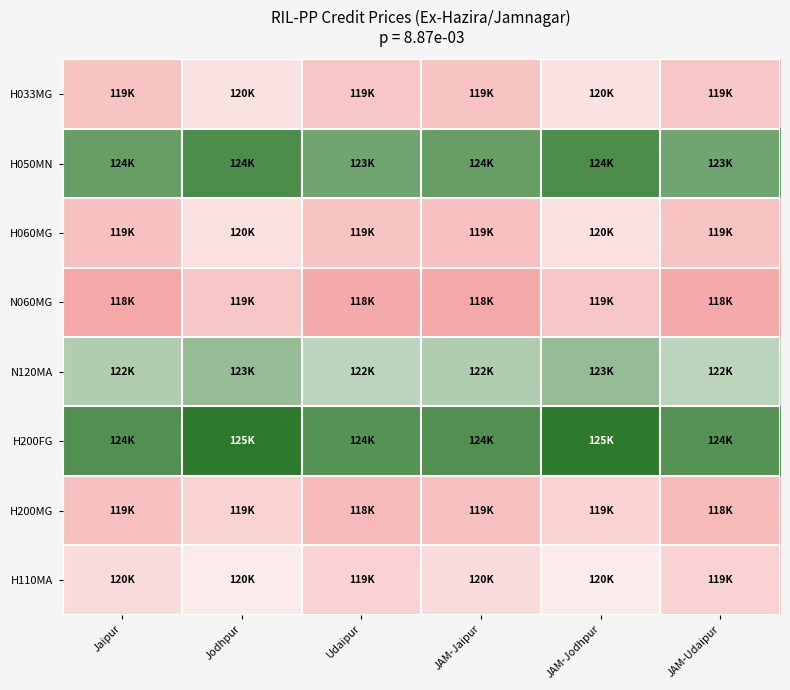

What is the minimum value shown in the chart?

118422